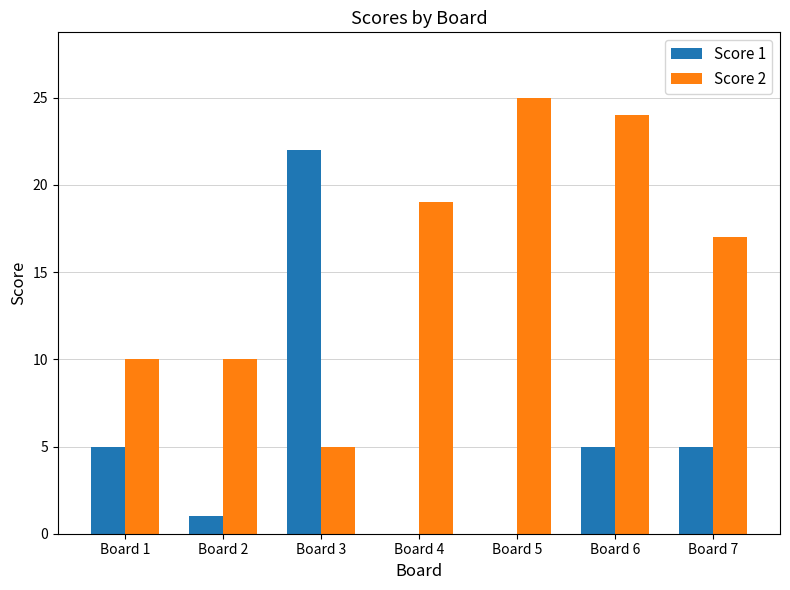

Reading left to right, extract all data points from this chart.

Score 1: Board 1=5	Board 2=1	Board 3=22	Board 4=0	Board 5=0	Board 6=5	Board 7=5
Score 2: Board 1=10	Board 2=10	Board 3=5	Board 4=19	Board 5=25	Board 6=24	Board 7=17